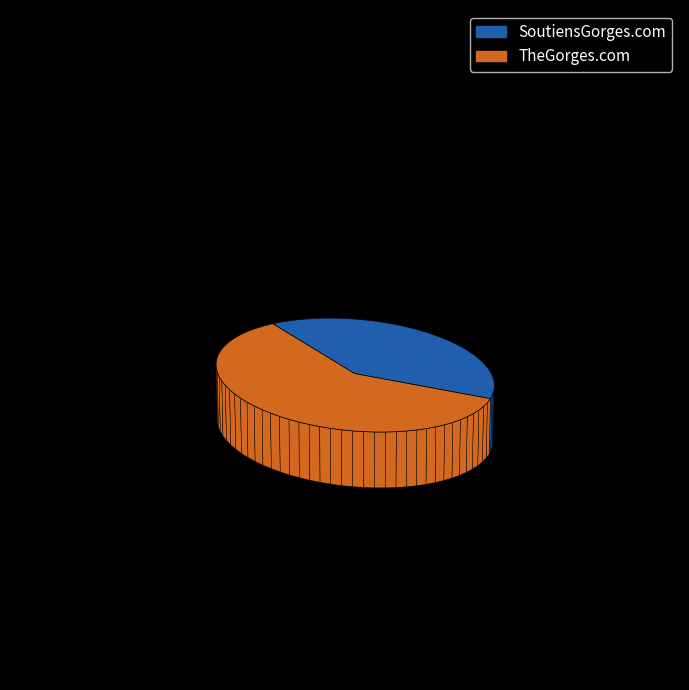

To the nearest percent, what portion does SoutiensGorges.com represent?

40%